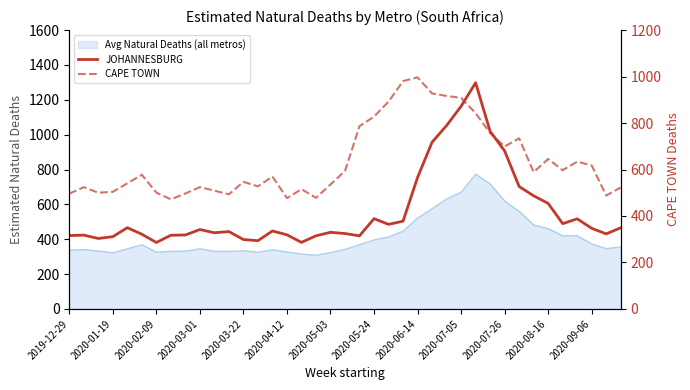

The JOHANNESBURG series shows 669.7 at 2020-06-14. True or false?

False